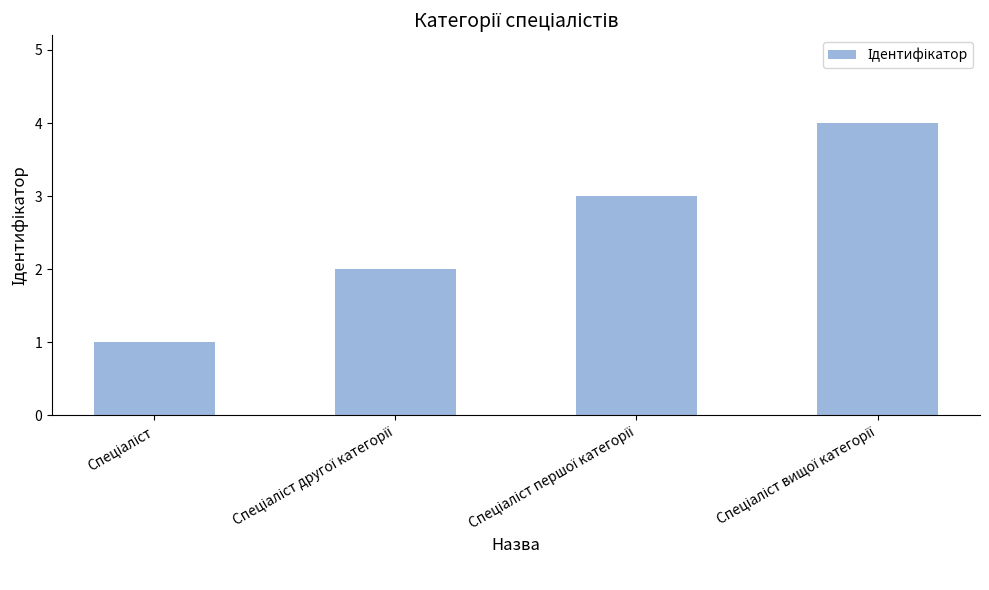

What is the sum of all values?

10